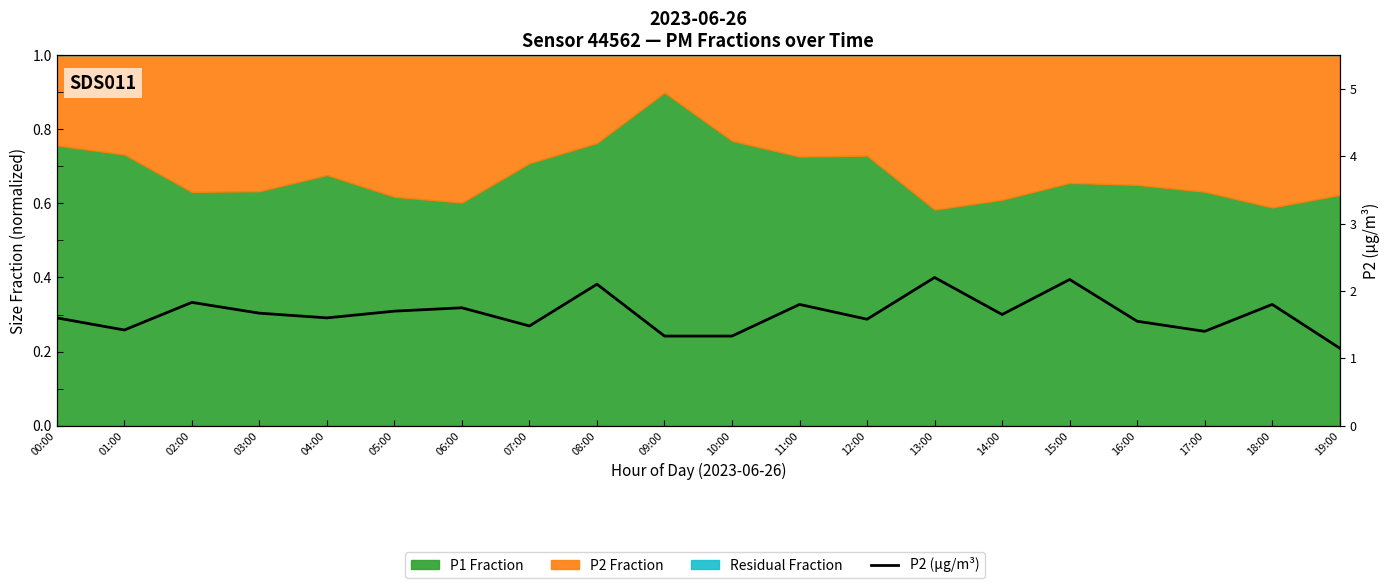

Reading right to left, extract all data points from this chart.

1.1	1.8	1.4	1.6	2.2	1.6	2.2	1.6	1.8	1.3	1.3	2.1	1.5	1.8	1.7	1.6	1.7	1.8	1.4	1.6